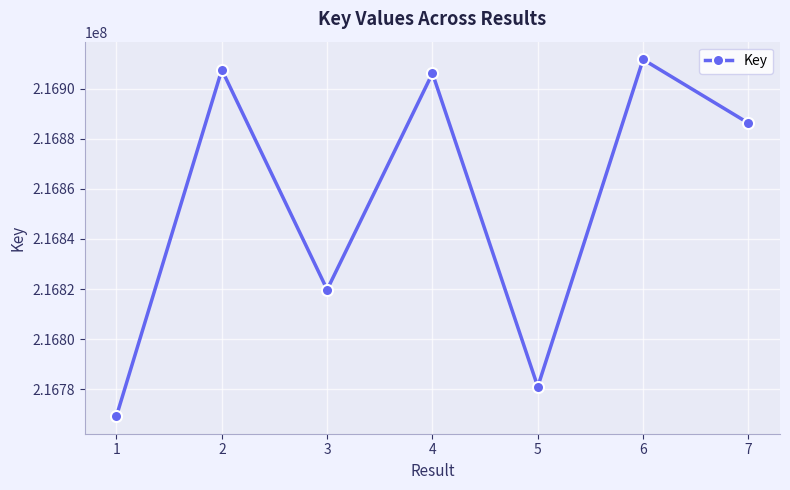

What is the change in value from 2 to 7?

-21268